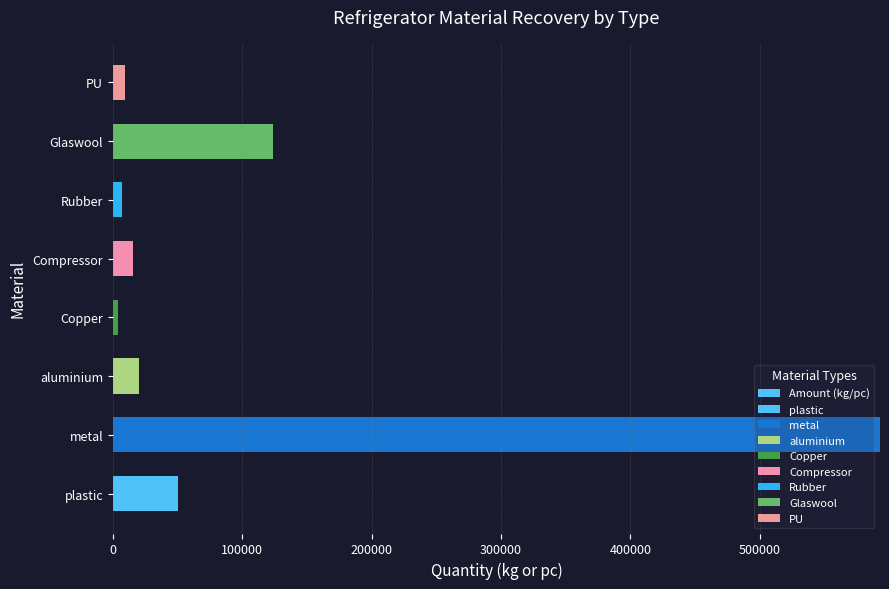

How many bars are there in total?

8